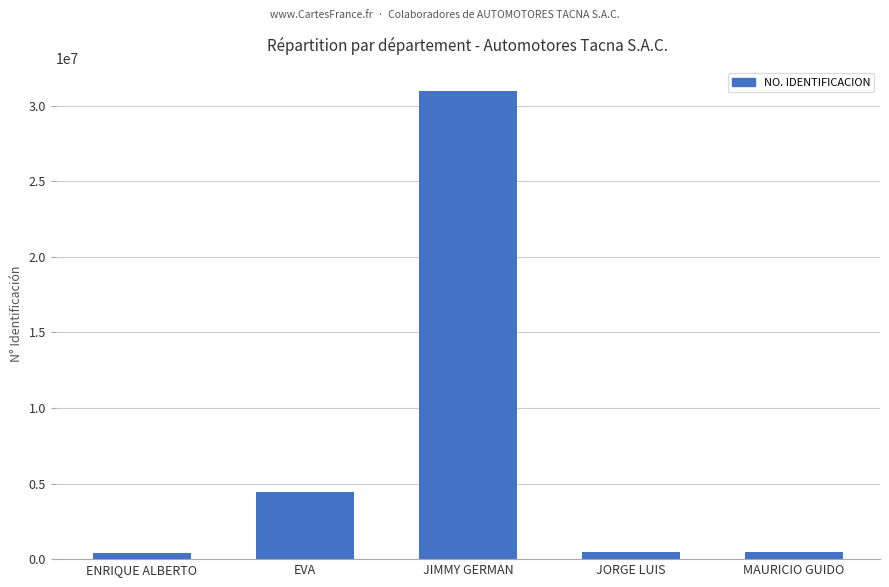

What is the change in value from ENRIQUE ALBERTO to MAURICIO GUIDO?

+89847